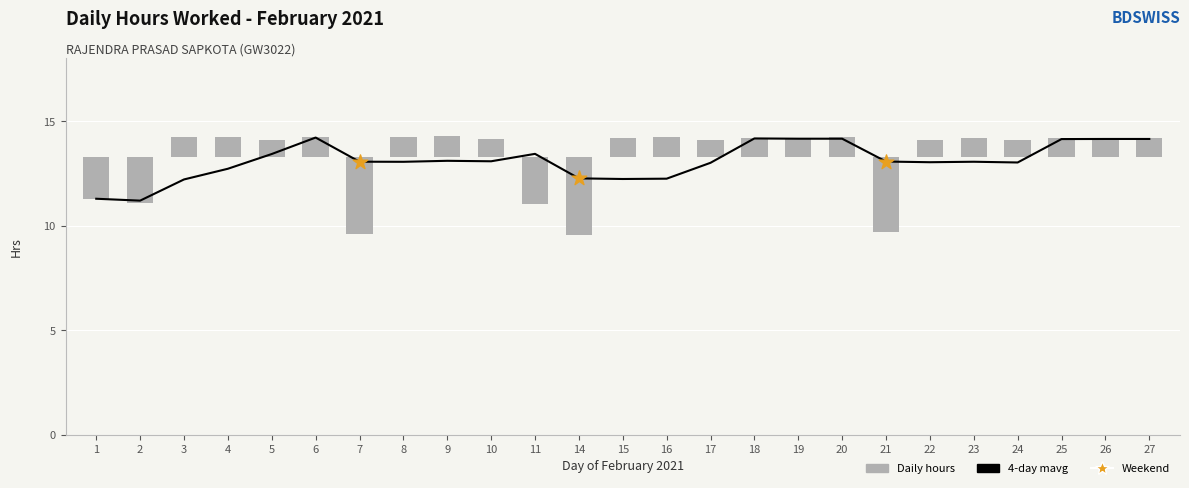

Approximately how many times larger is the value at 5 compared to 9?

0.8